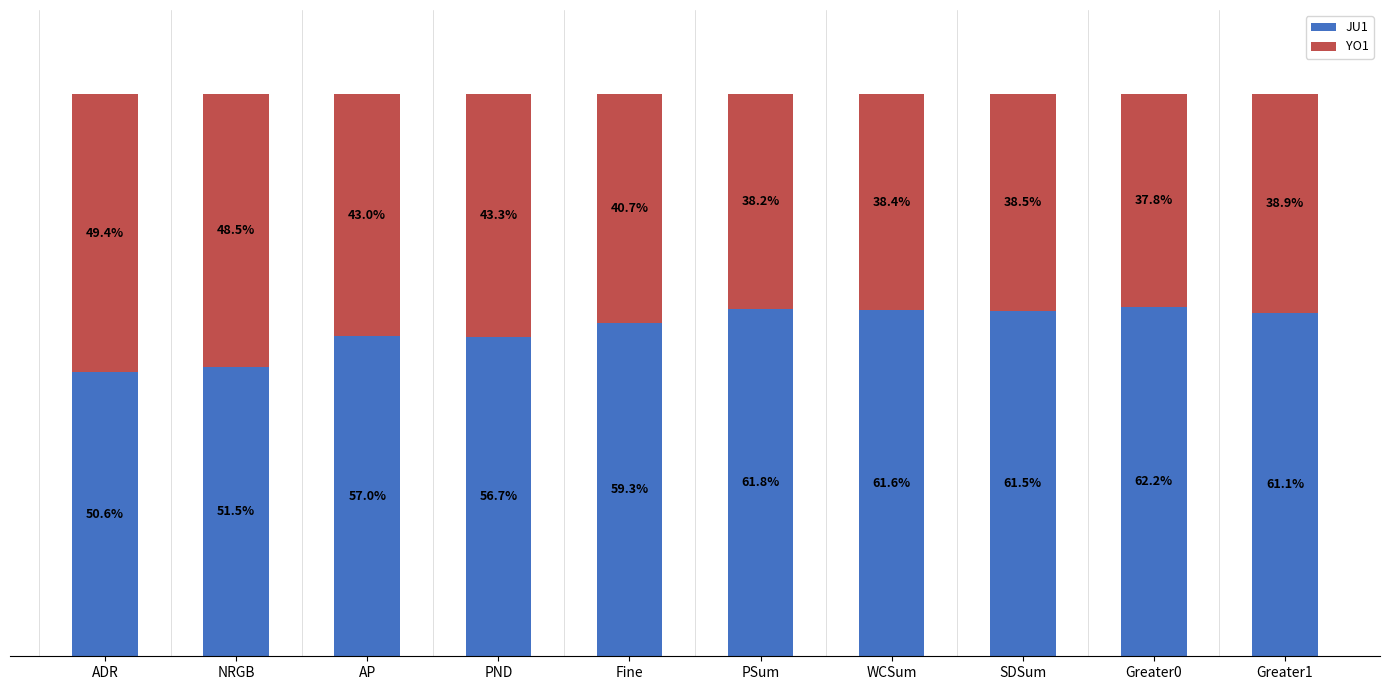

Where does the JU1 series first go above 61?

PSum